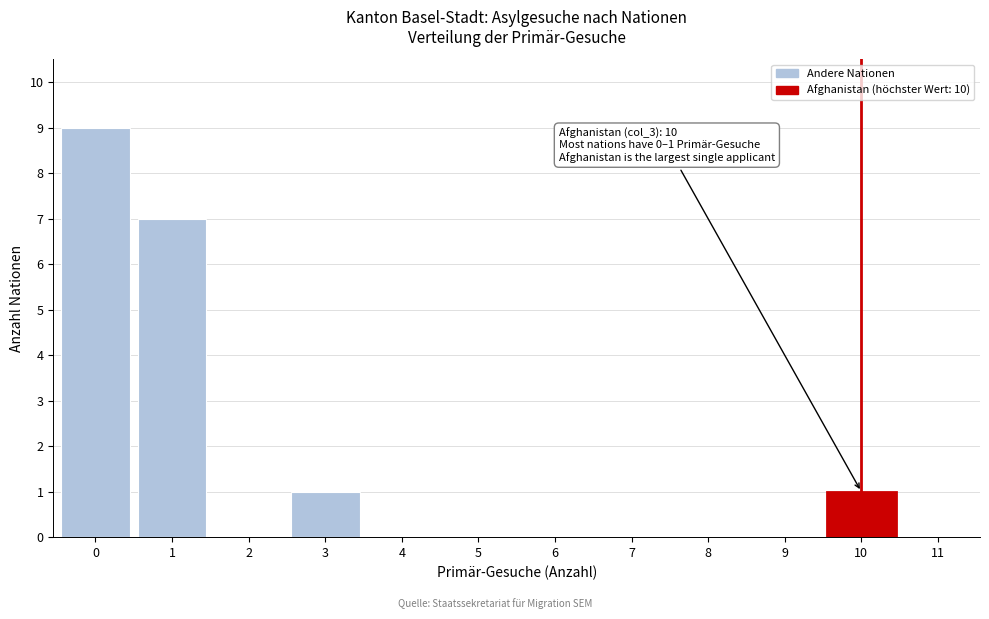

Reading left to right, list all the values displayed in this chart.

0=9	1=7	2=0	3=1	4=0	5=0	6=0	7=0	8=0	9=0	10=1	11=0